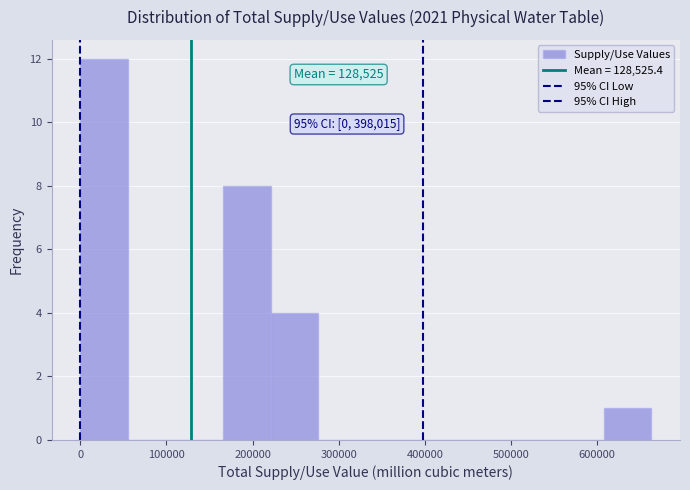

Which range on the x-axis has the tallest bar?

0 to 60000